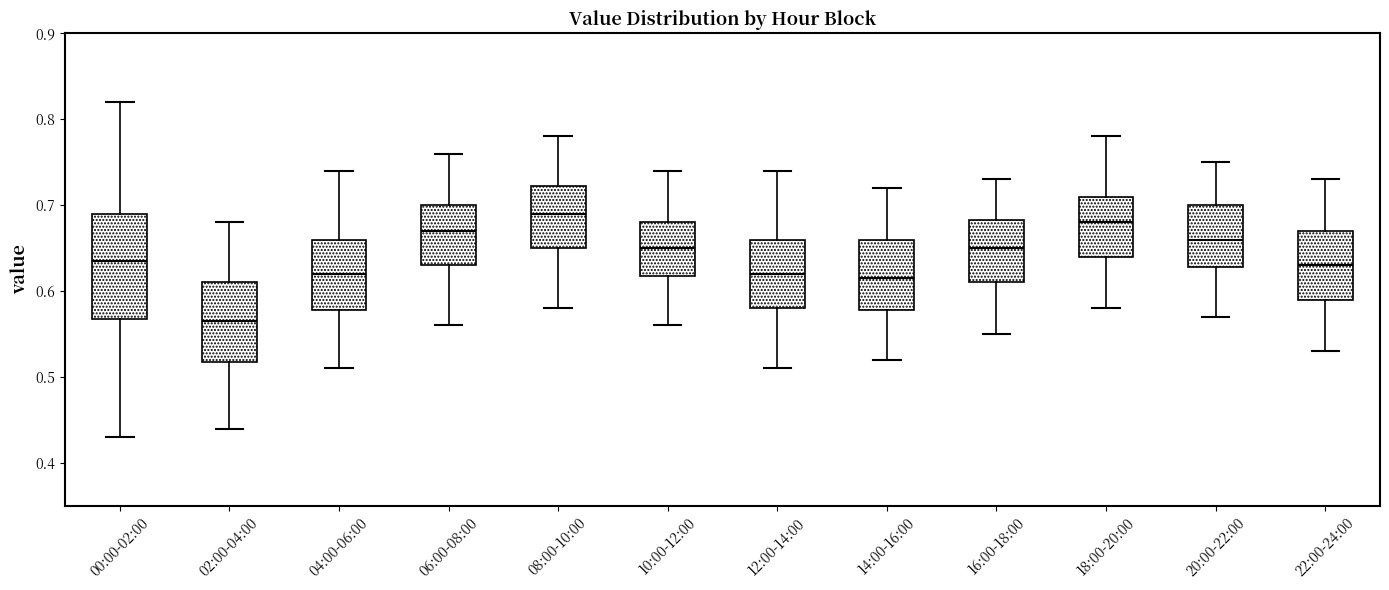

Reading left to right, read every box against the y-axis: the position of its median line, the range the box covers, and the ends of its whiskers. The values are not printed on the chart, so give them approximately, as read against the axis.

00:00-02:00: median 0.64, box 0.57 to 0.69, whiskers 0.43 to 0.82
02:00-04:00: median 0.57, box 0.52 to 0.61, whiskers 0.44 to 0.68
04:00-06:00: median 0.62, box 0.58 to 0.66, whiskers 0.51 to 0.74
06:00-08:00: median 0.67, box 0.63 to 0.70, whiskers 0.56 to 0.76
08:00-10:00: median 0.69, box 0.65 to 0.72, whiskers 0.58 to 0.78
10:00-12:00: median 0.65, box 0.62 to 0.68, whiskers 0.56 to 0.74
12:00-14:00: median 0.62, box 0.58 to 0.66, whiskers 0.51 to 0.74
14:00-16:00: median 0.62, box 0.58 to 0.66, whiskers 0.52 to 0.72
16:00-18:00: median 0.65, box 0.61 to 0.68, whiskers 0.55 to 0.73
18:00-20:00: median 0.68, box 0.64 to 0.71, whiskers 0.58 to 0.78
20:00-22:00: median 0.66, box 0.63 to 0.70, whiskers 0.57 to 0.75
22:00-24:00: median 0.63, box 0.59 to 0.67, whiskers 0.53 to 0.73